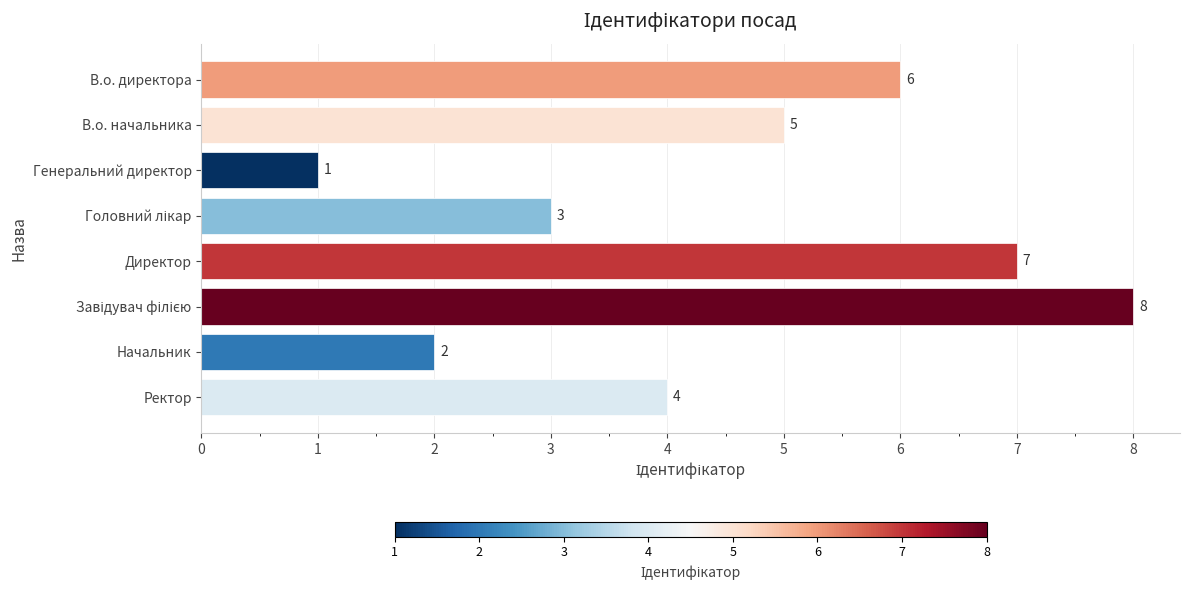

How many data points does each series have?

8